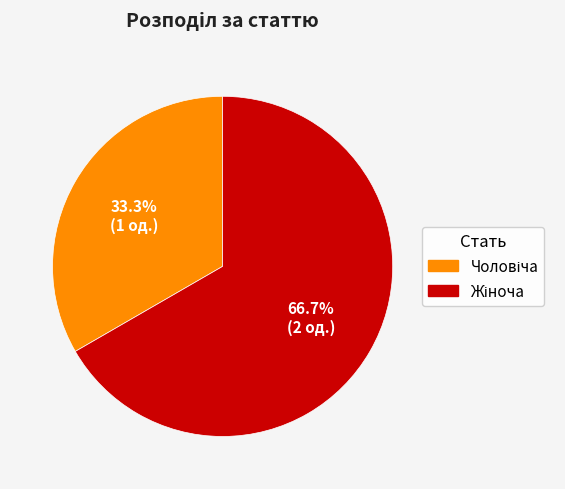

Is there a majority slice in this chart?

Yes